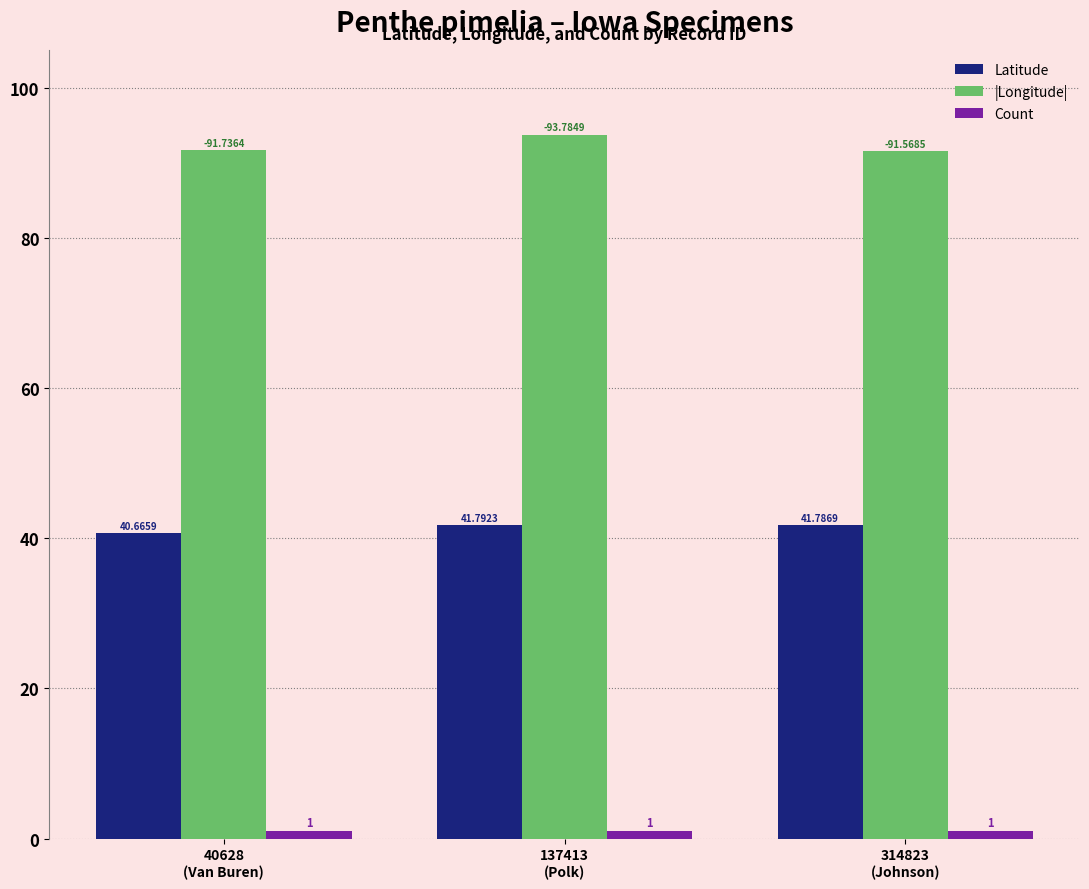

What position from the left is 137413
(Polk)?

2